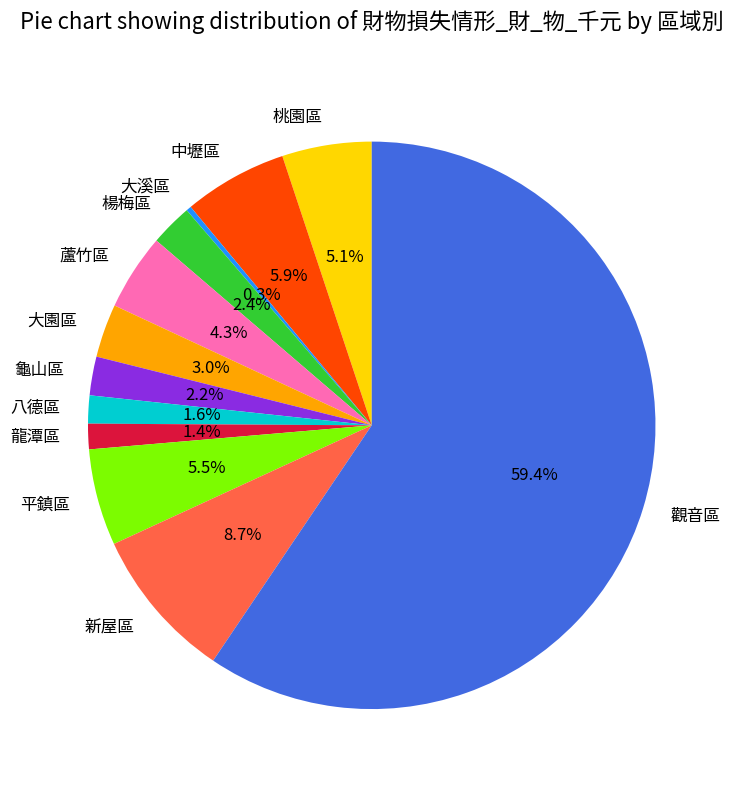

How much of the chart is everything except 龜山區?

97.8%